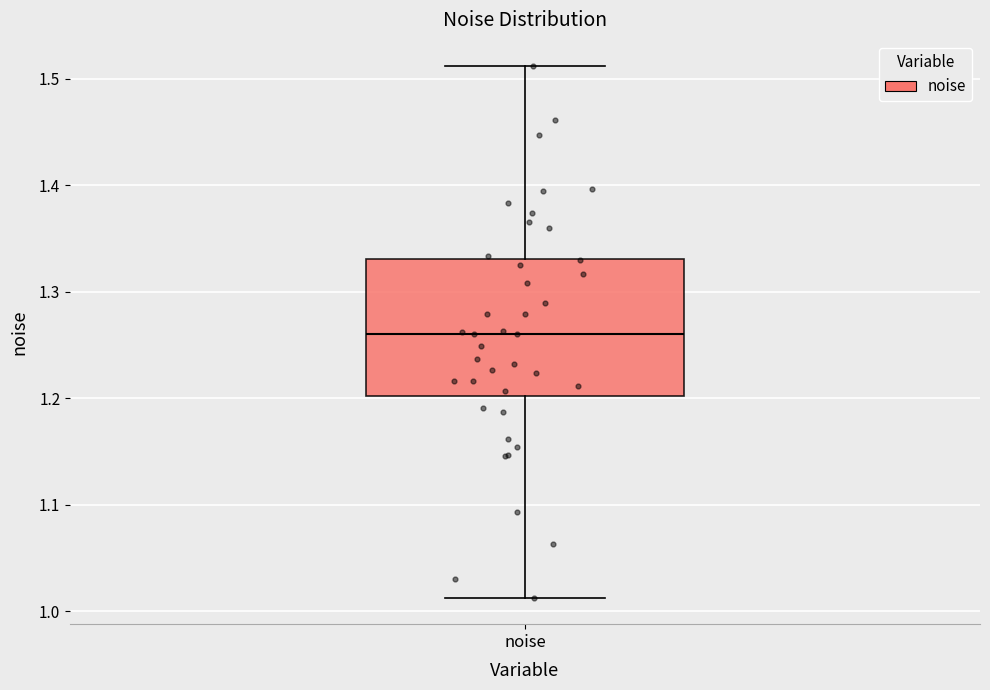

Where is the upper edge of the box for noise on the y-axis? The values are not printed on the chart, so give them approximately, as read against the axis.

1.33